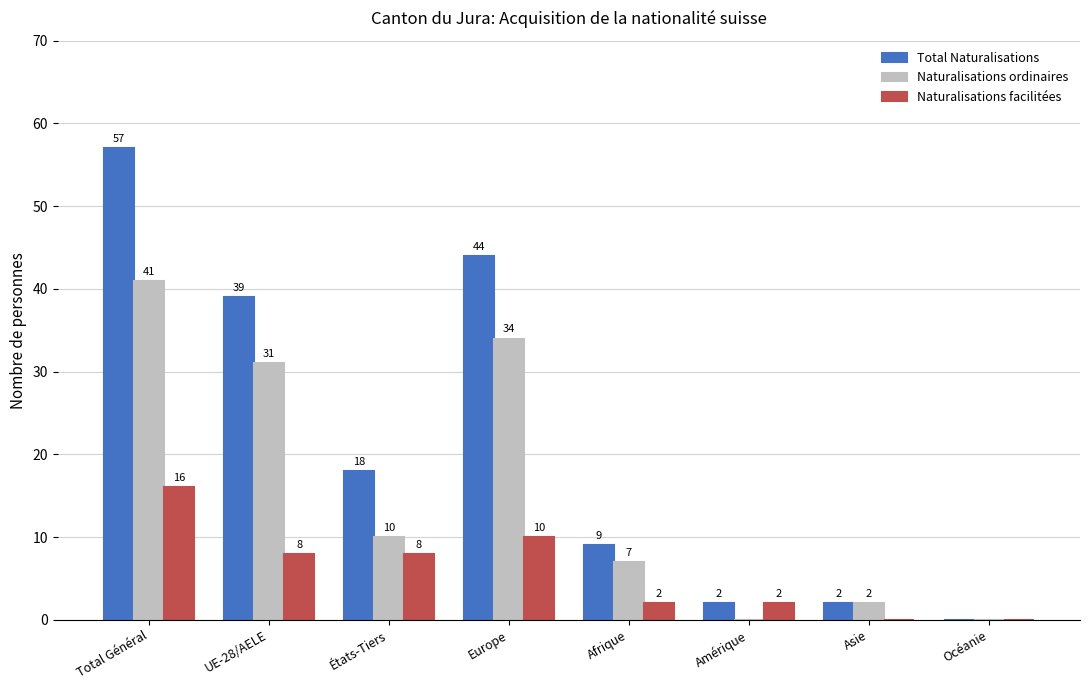

Between Europe and Amérique, which series saw the biggest shift?

Total Naturalisations